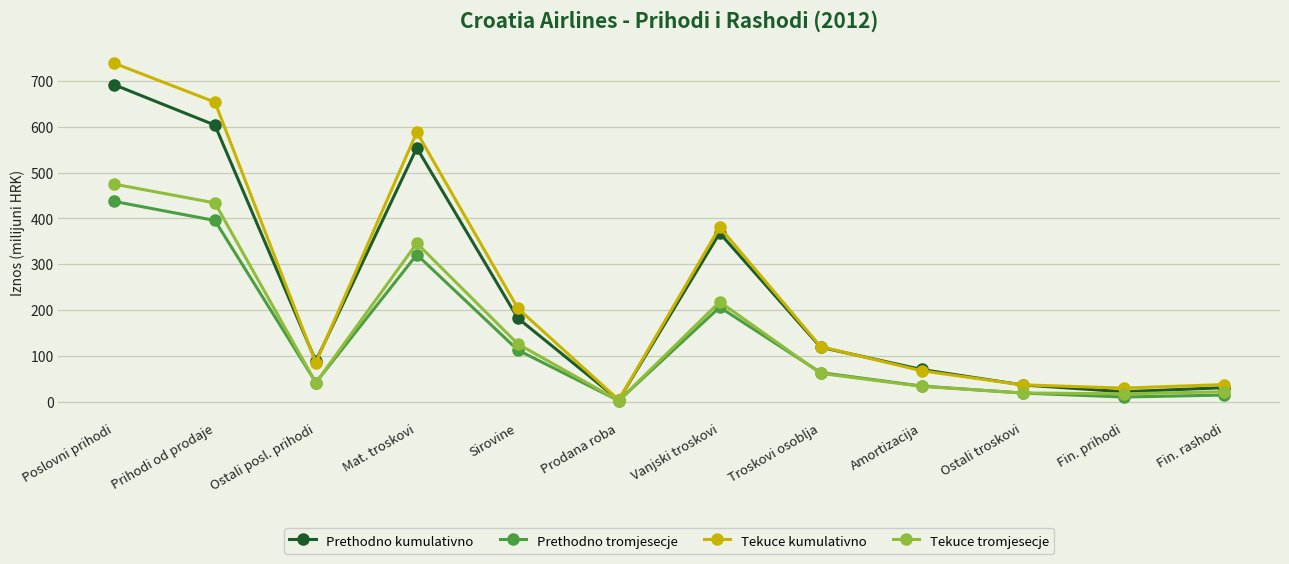

How many values in the Prethodno kumulativno series are below 118?

6